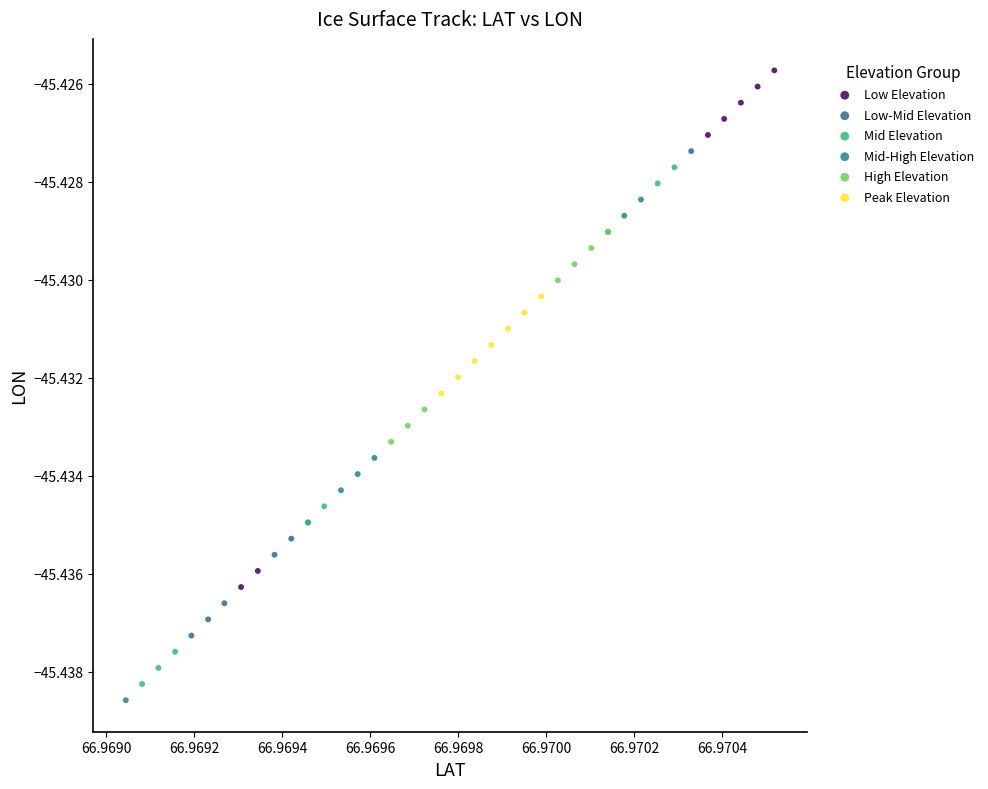

Which series contains the highest Y value?

Low Elevation